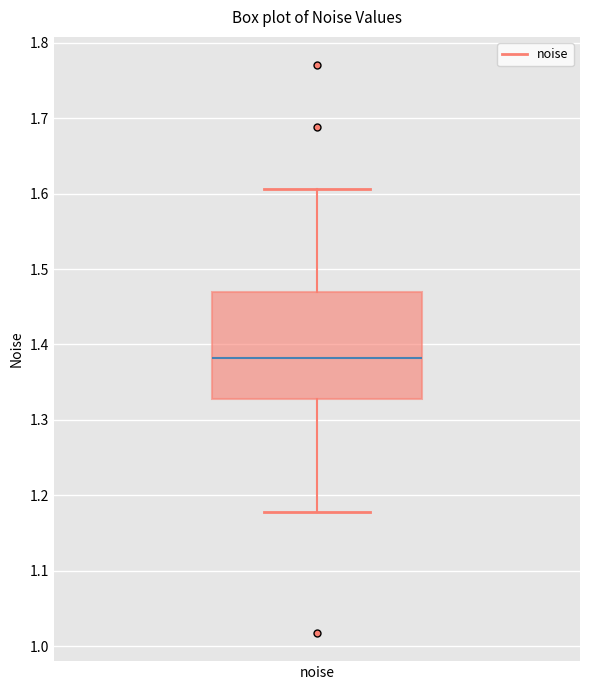

Read this box plot against the y-axis: the position of the median line, the range covered by the box, and the ends of both whiskers. The values are not printed on the chart, so give them approximately, as read against the axis.

median 1.38, box 1.33 to 1.47, whiskers 1.18 to 1.61